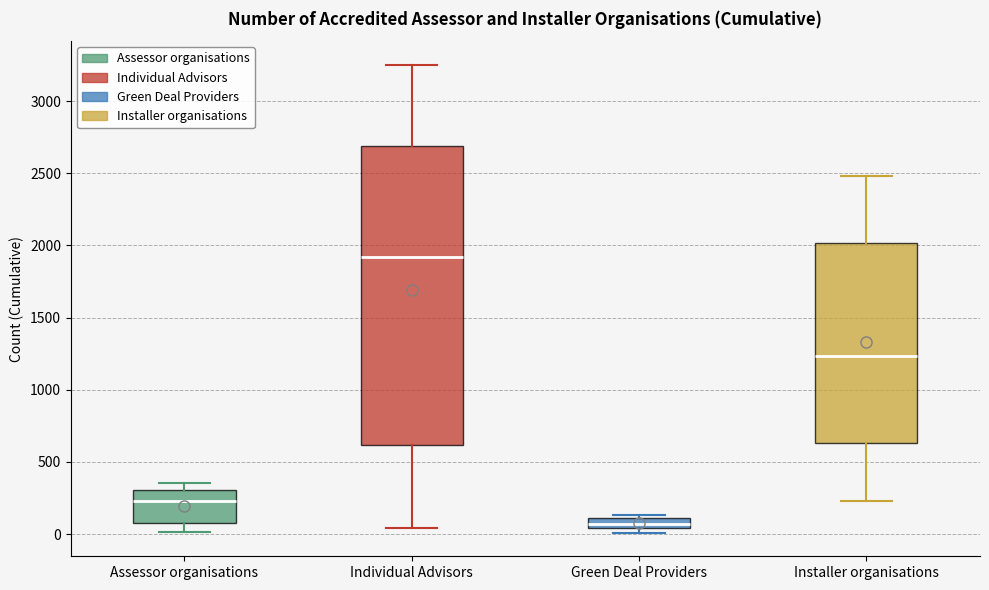

Which box is the tallest, from its lower edge to its upper edge?

Individual Advisors